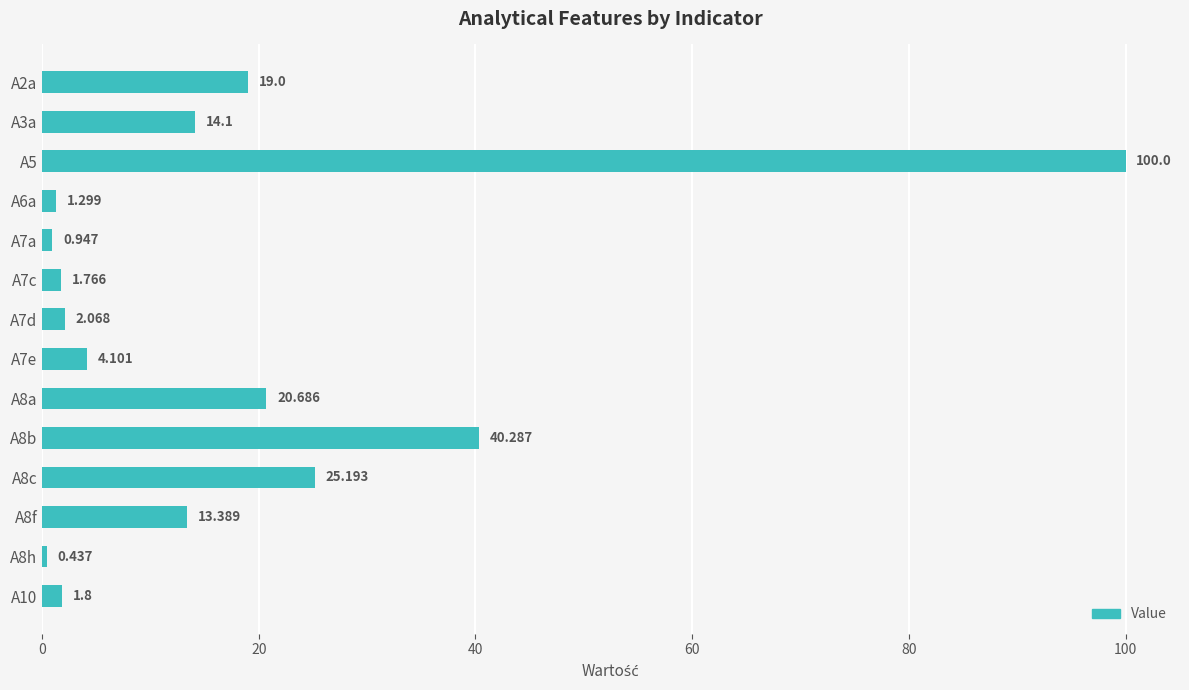

What is the difference between the maximum and minimum values?

99.6